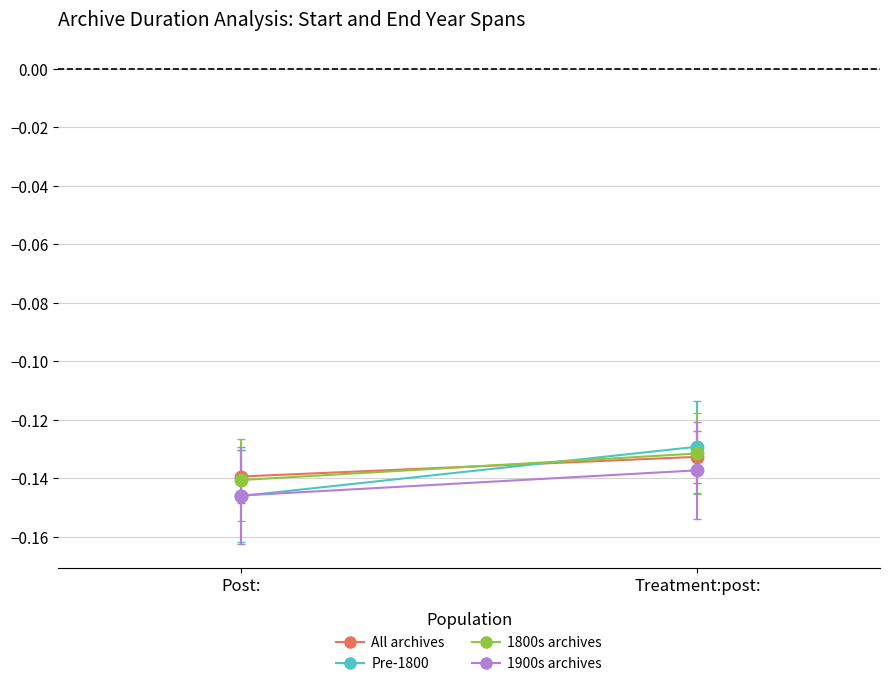

Rank the categories by All archives value from lowest to highest.

Post:, Treatment:post: